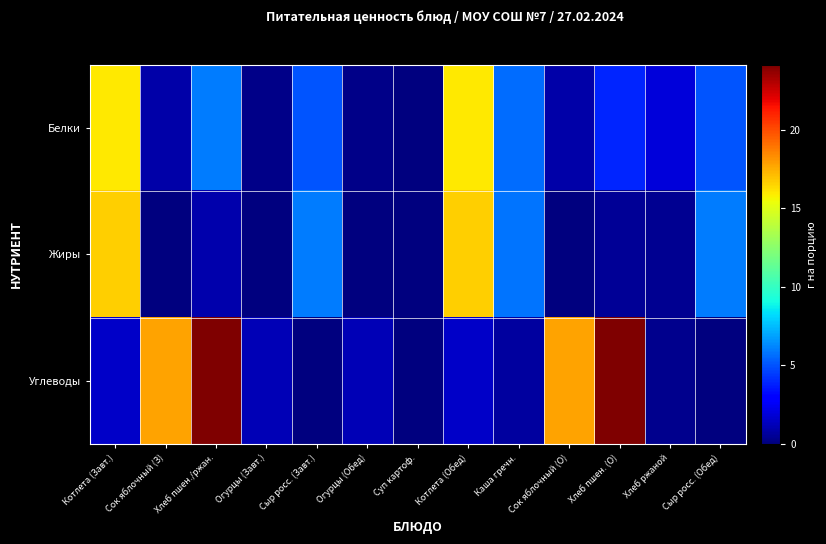

Rank the series by their average value, from lowest to highest.

Жиры, Белки, Углеводы